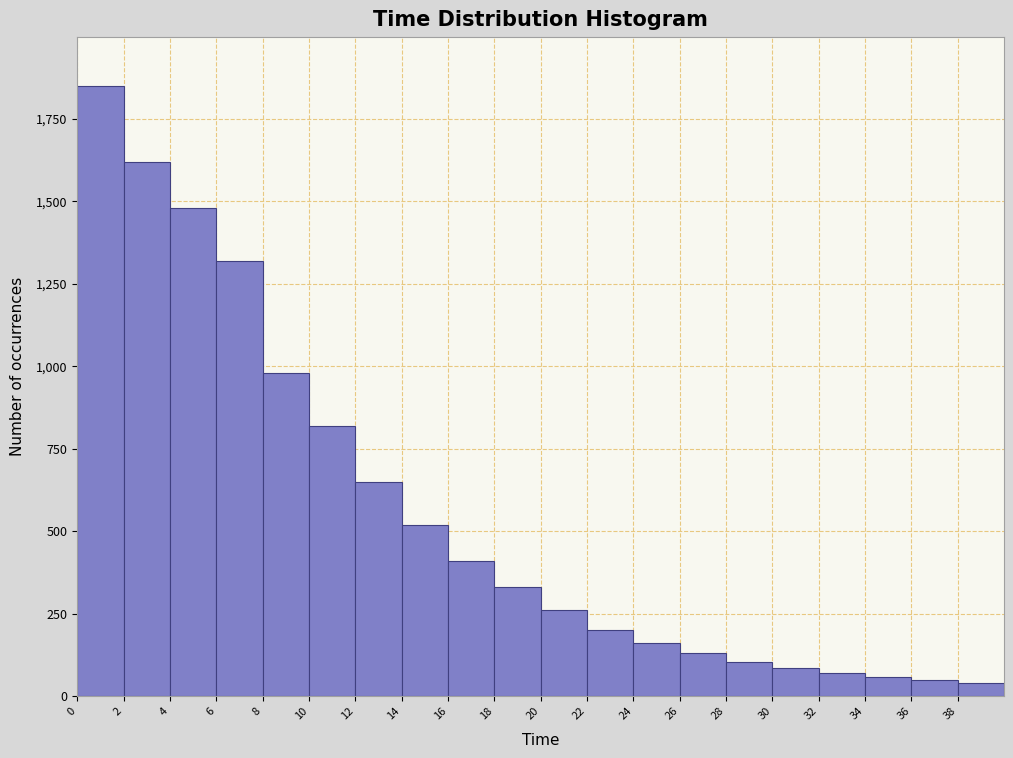

Reading left to right, transcribe this chart: for each bar, give the range it covers on the x-axis and its height. The values are not printed on the chart, so give them approximately, as read against the axis.

0 to 2: 1850
2 to 4: 1600
4 to 6: 1500
6 to 8: 1300
8 to 10: 1000
10 to 12: 800
12 to 14: 650
14 to 16: 500
16 to 18: 400
18 to 20: 350
20 to 22: 250
22 to 24: 200
24 to 26: 150
26 to 28: 150
28 to 30: 100
30 to 32: 100
32 to 34: 50
34 to 36: 50
36 to 38: under 50
38 to 40: under 50